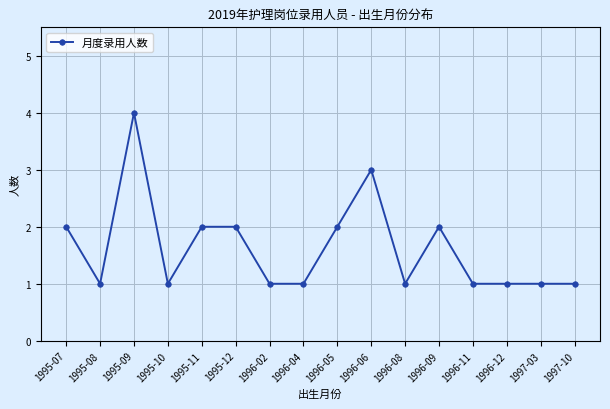

What is the difference between the values at 1996-06 and 1997-03?

2